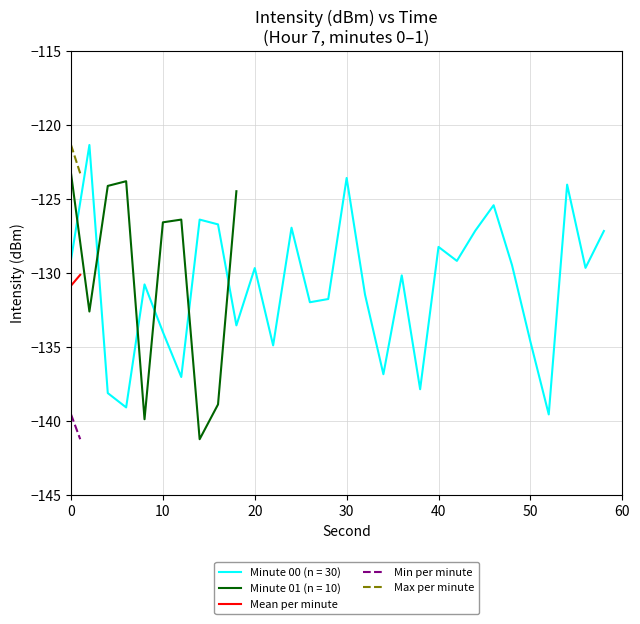

What is the value of the Mean per minute point at the 2nd from the left?

-130.1